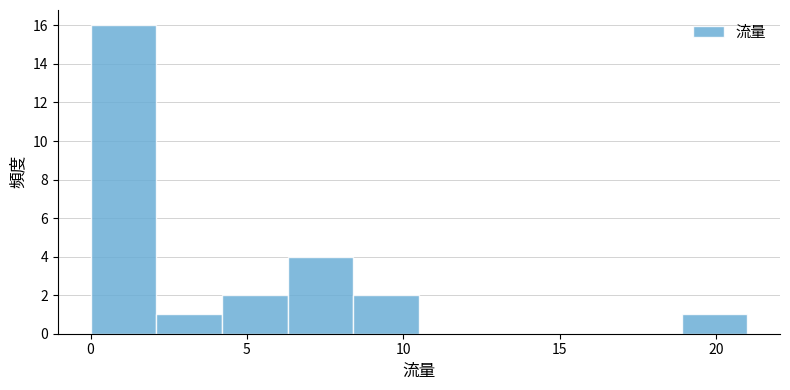

Reading left to right, transcribe this chart: for each bar, give the range it covers on the x-axis and its height. Neither the bar edges nor the heights are printed on the chart, so give them approximately, as read against the axes.

0.0 to 2.1: 16
2.1 to 4.2: 1
4.2 to 6.3: 2
6.3 to 8.4: 4
8.4 to 10.5: 2
10.5 to 12.6: 0
12.6 to 14.7: 0
14.7 to 16.8: 0
16.8 to 18.9: 0
18.9 to 21.0: 1